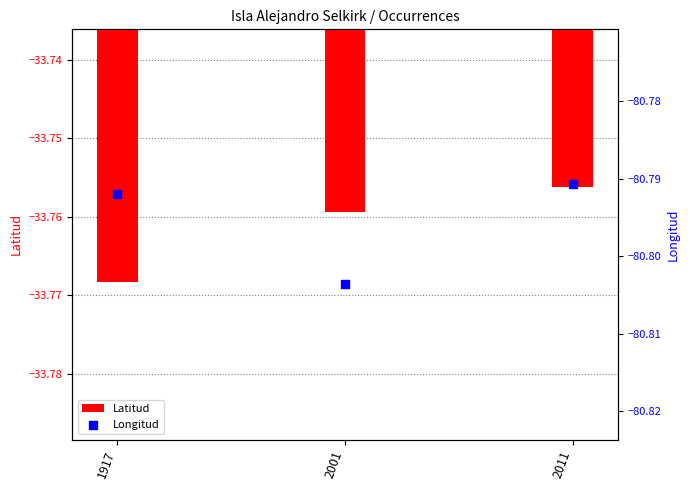

Which series contains the highest Y value?

Latitud